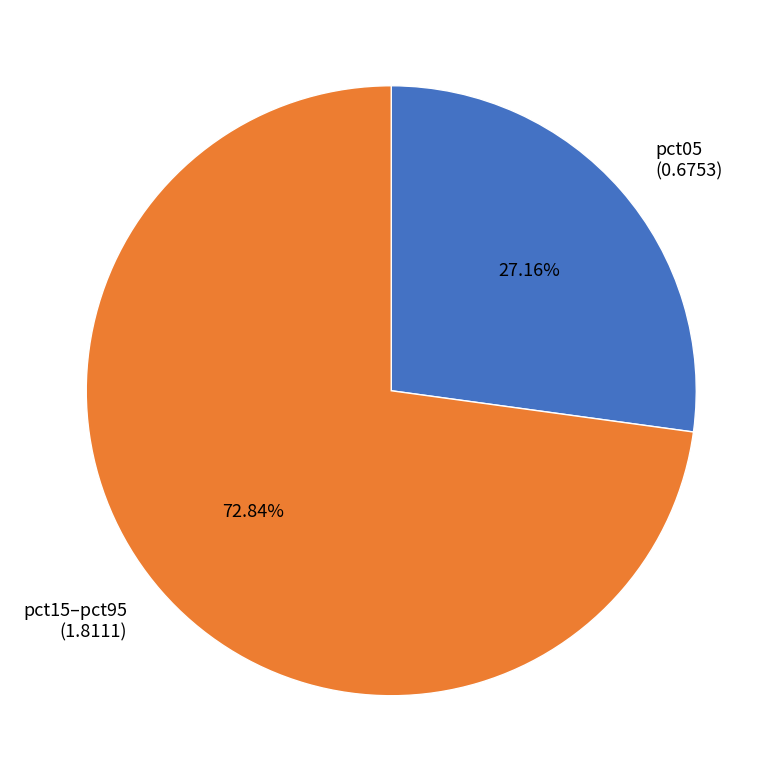

How many segments does this pie chart have?

2